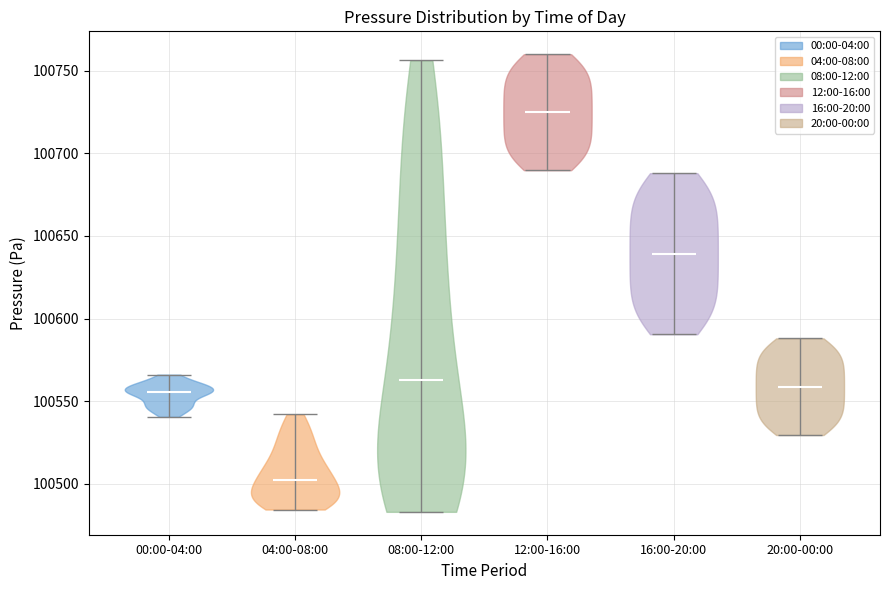

Reading left to right, read every violin against the y-axis: where its median line is, and the lowest and highest points it reaches. The values are not printed on the chart, so give them approximately, as read against the axis.

00:00-04:00: median line 100555, lowest point 100540, highest point 100565
04:00-08:00: median line 100500, lowest point 100485, highest point 100540
08:00-12:00: median line 100565, lowest point 100485, highest point 100755
12:00-16:00: median line 100725, lowest point 100690, highest point 100760
16:00-20:00: median line 100640, lowest point 100590, highest point 100690
20:00-00:00: median line 100560, lowest point 100530, highest point 100590